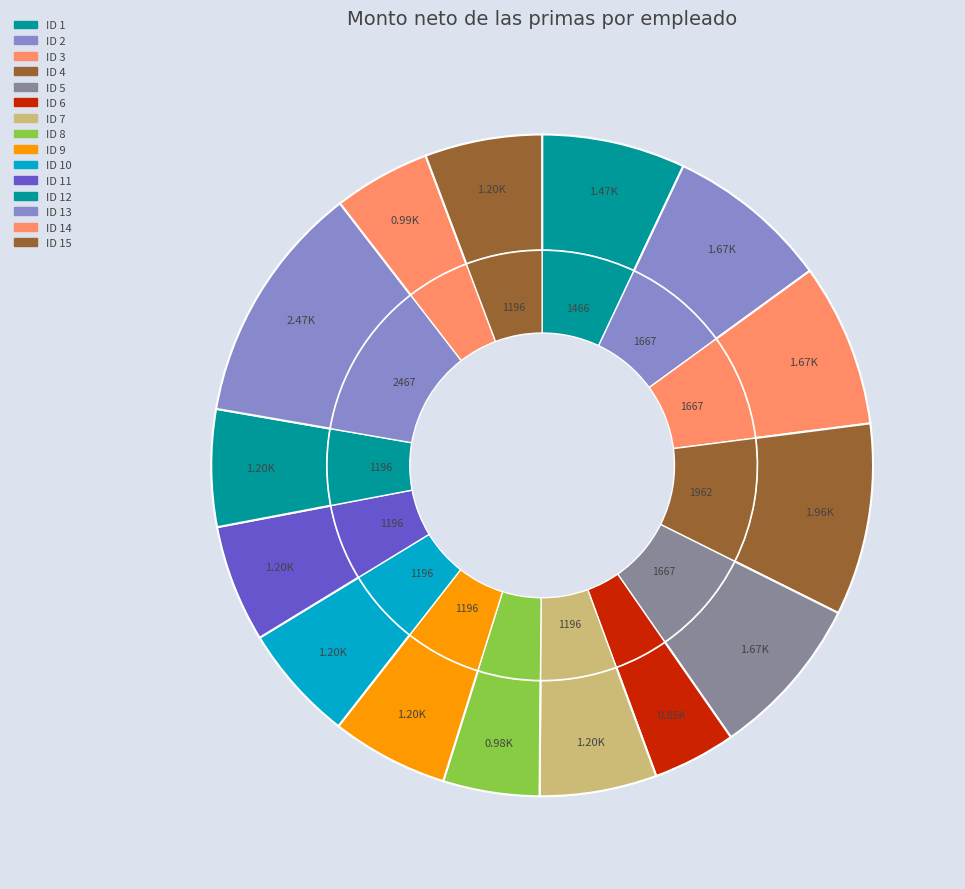

Is there a majority slice in this chart?

No